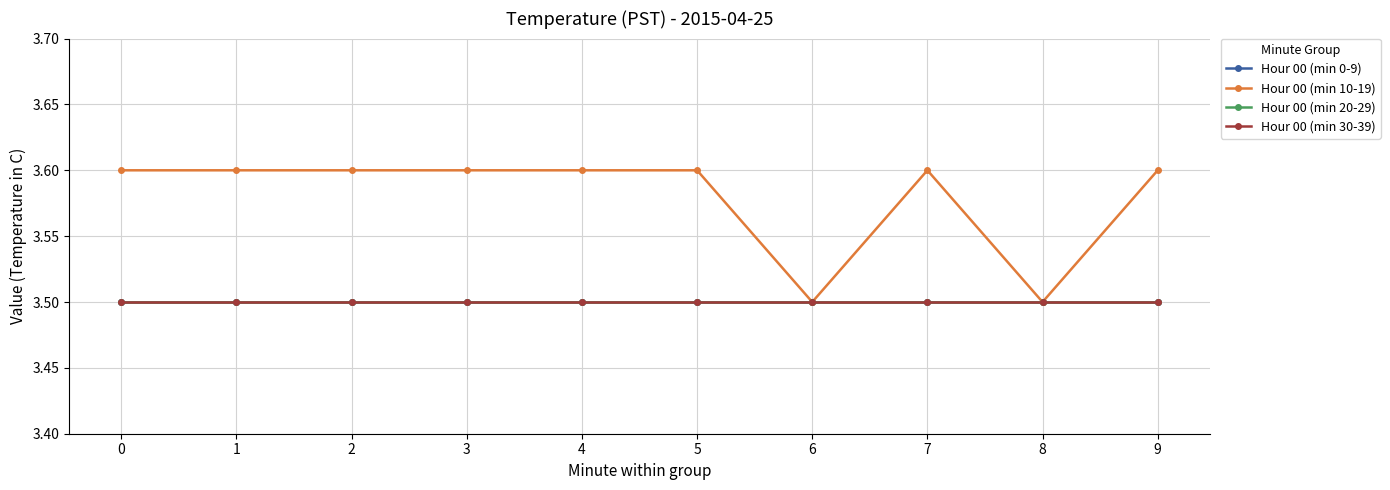

Is it true that Hour 00 (min 0-9) equals 0.8 at 6?

False